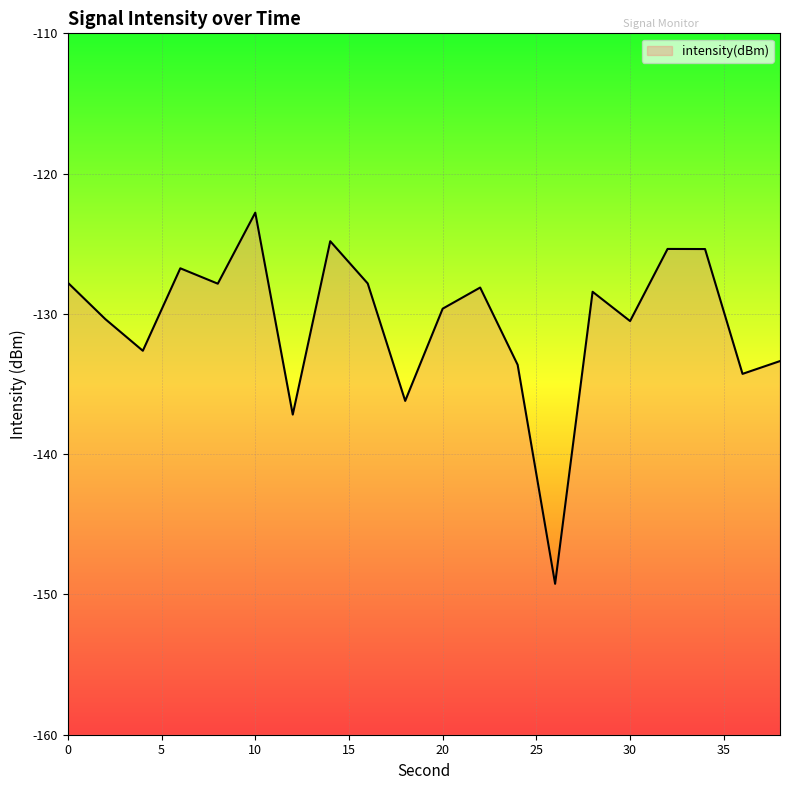

How many distinct data groups are displayed?

1